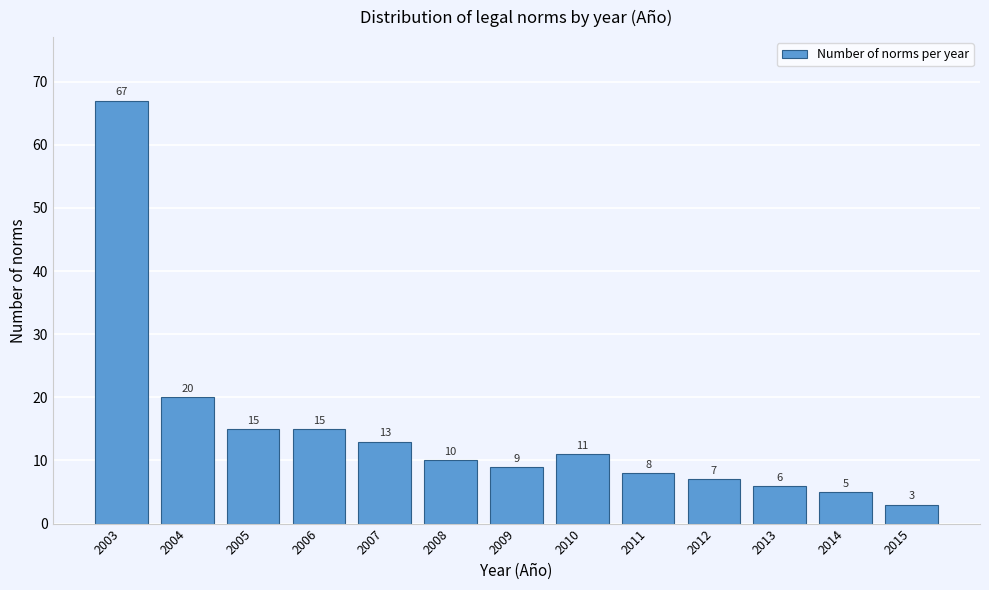

Reading left to right, list all the values displayed in this chart.

67	20	15	15	13	10	9	11	8	7	6	5	3